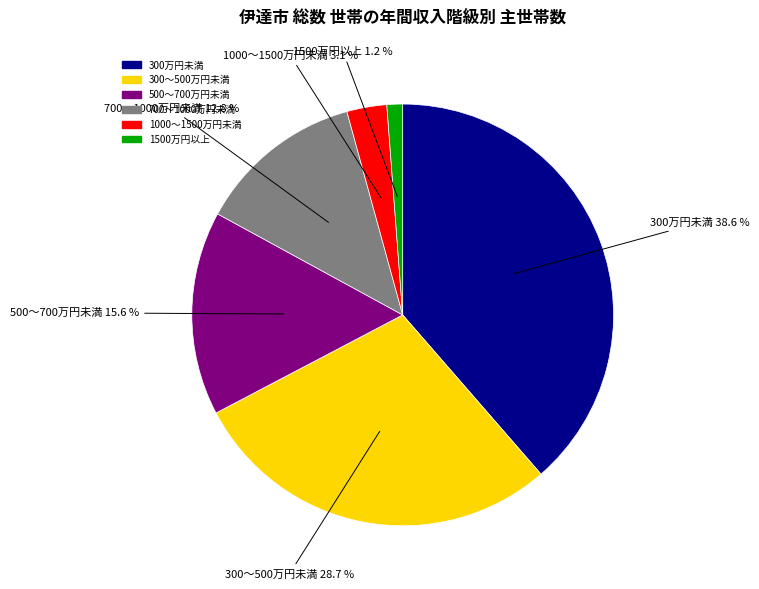

Does 500～700万円未満 account for over 50% of the chart?

No